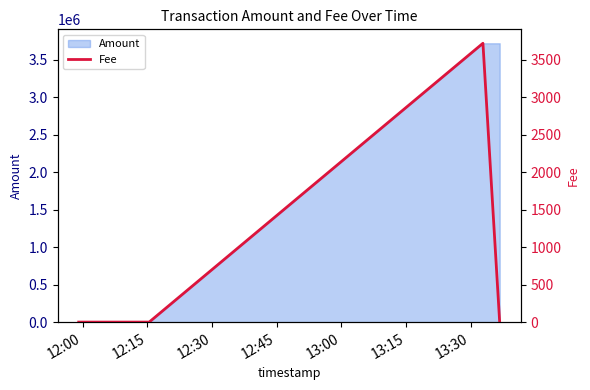

What is the highest value of the Amount series?

3720000